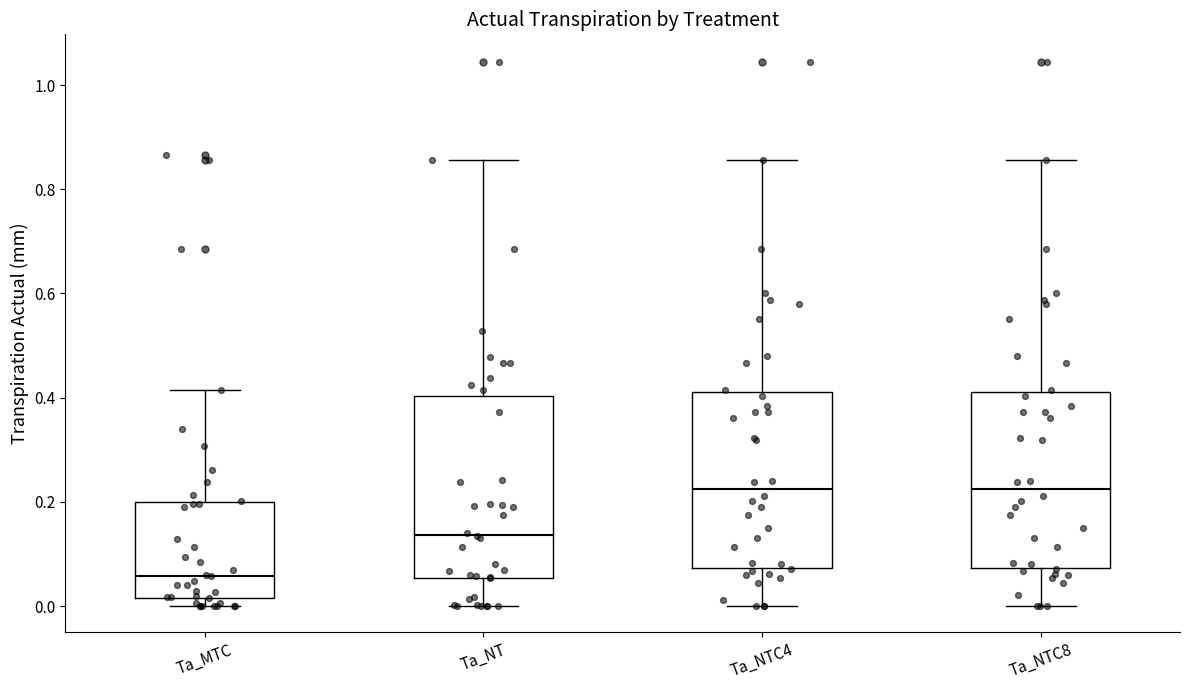

Reading left to right, read every box against the y-axis: the position of its median line, the range the box covers, and the ends of its whiskers. The values are not printed on the chart, so give them approximately, as read against the axis.

Ta_MTC: median 0.06, box 0.02 to 0.20, whiskers 0.00 to 0.42
Ta_NT: median 0.14, box 0.06 to 0.40, whiskers 0.00 to 0.86
Ta_NTC4: median 0.22, box 0.08 to 0.42, whiskers 0.00 to 0.86
Ta_NTC8: median 0.22, box 0.08 to 0.42, whiskers 0.00 to 0.86